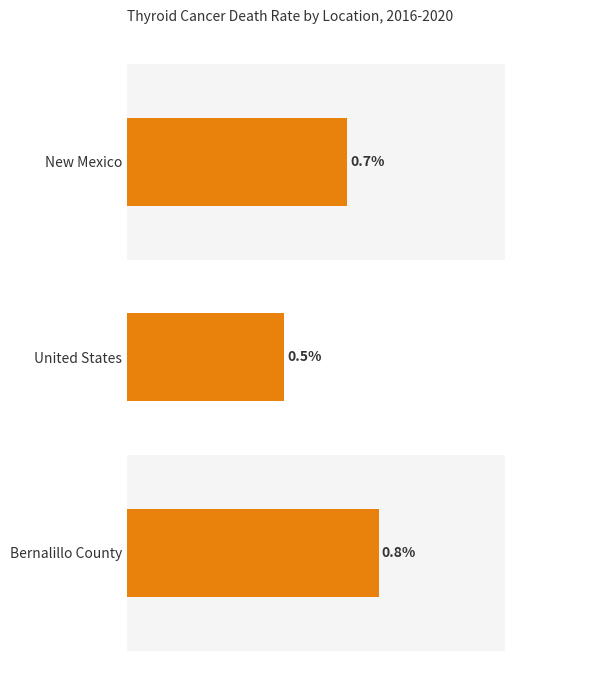

What is the maximum value shown in the chart?

0.8